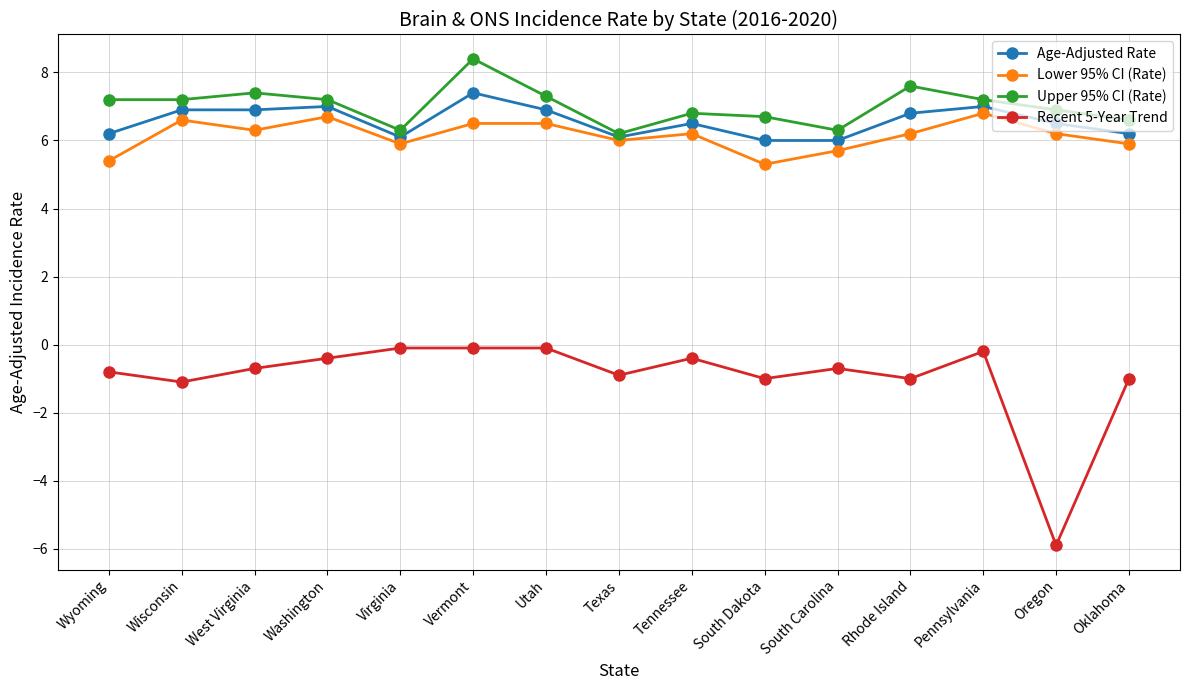

Which category has the lowest value across all series?

Oregon